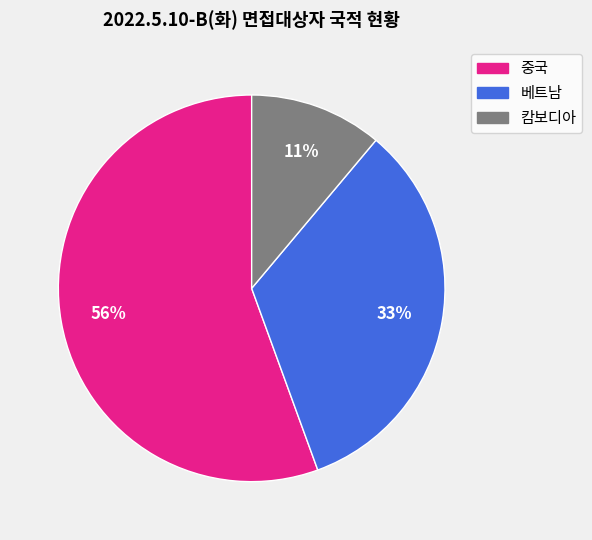

To the nearest percent, what is the average slice percentage?

33%